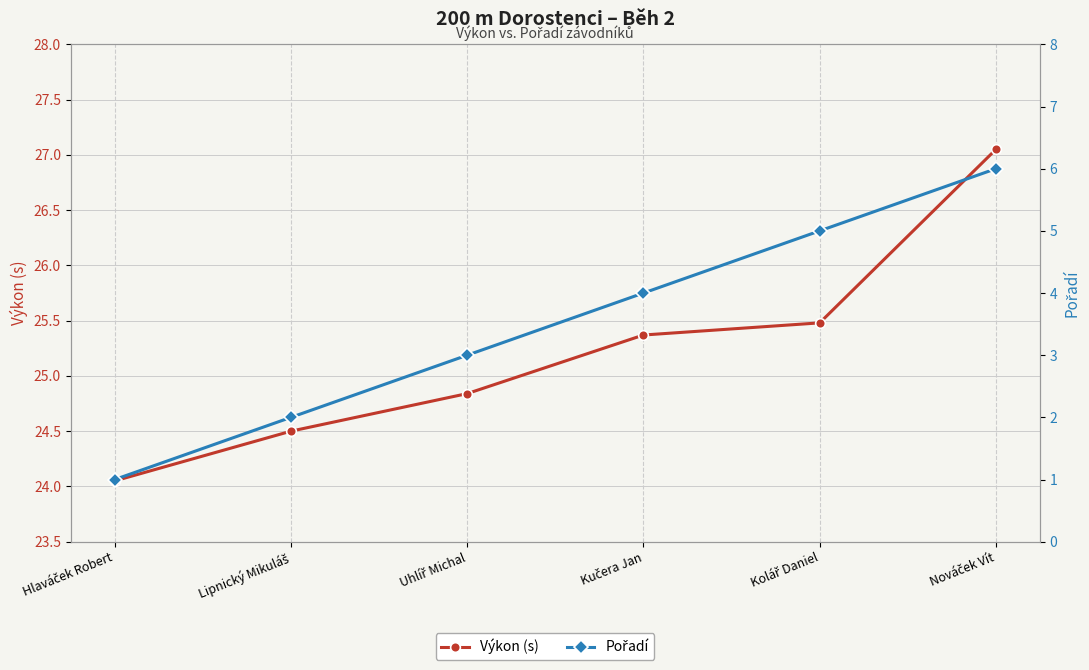

Count the number of data series in this chart.

2